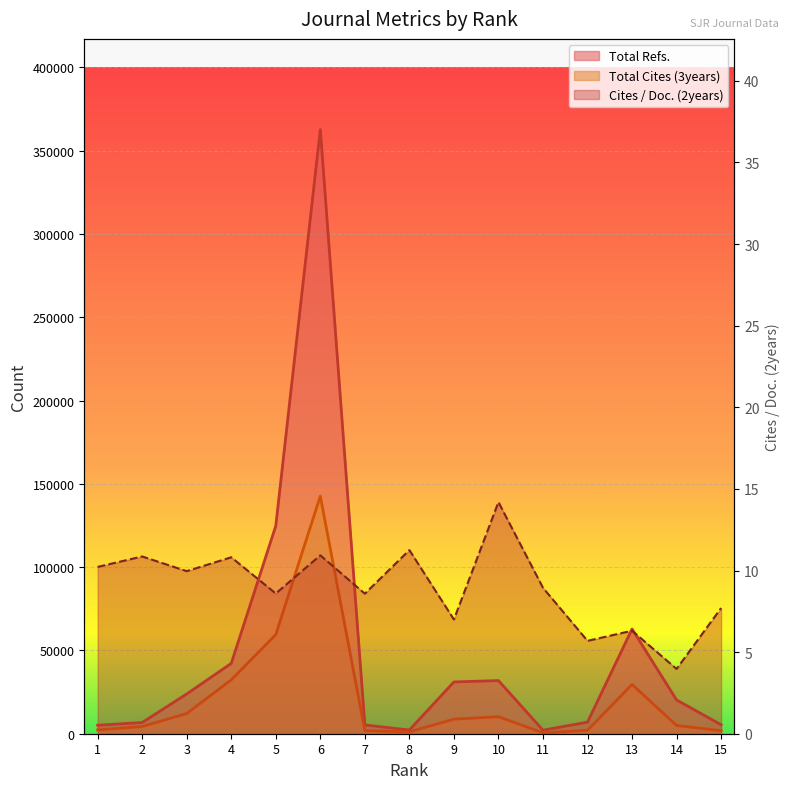

List the series in order of their peak value, lowest first.

Cites / Doc. (2years), Total Cites (3years), Total Refs.